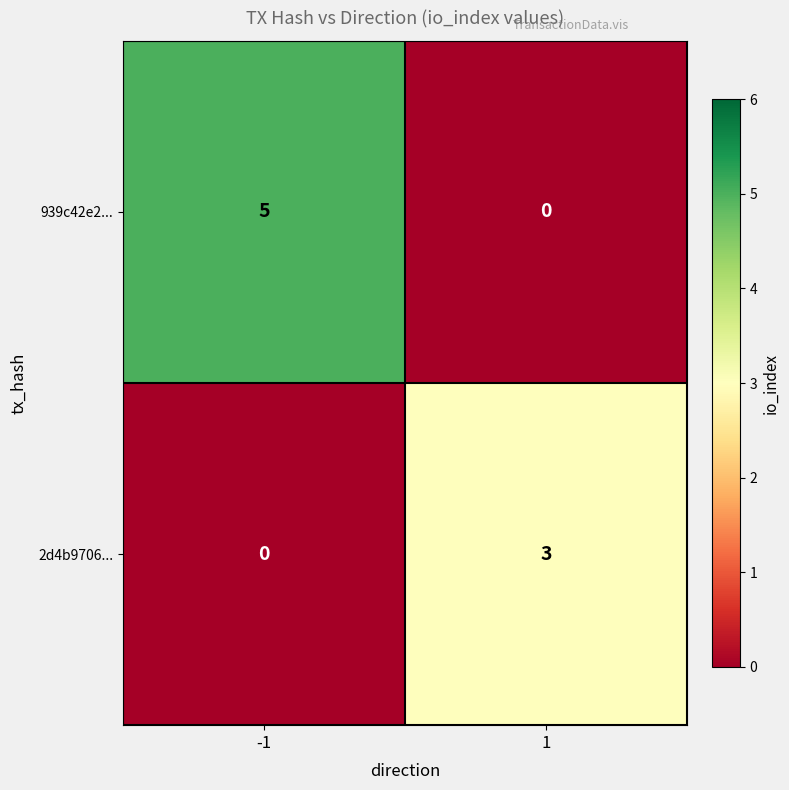

What is the difference between the highest and lowest values at -1?

5